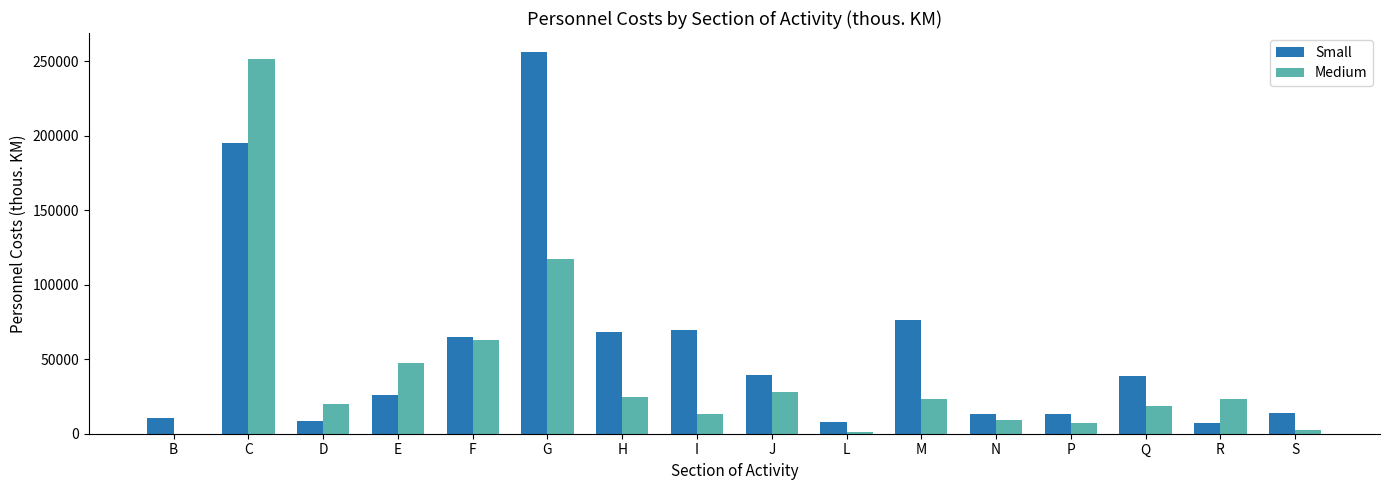

Between F and S, which series saw the biggest shift?

Medium